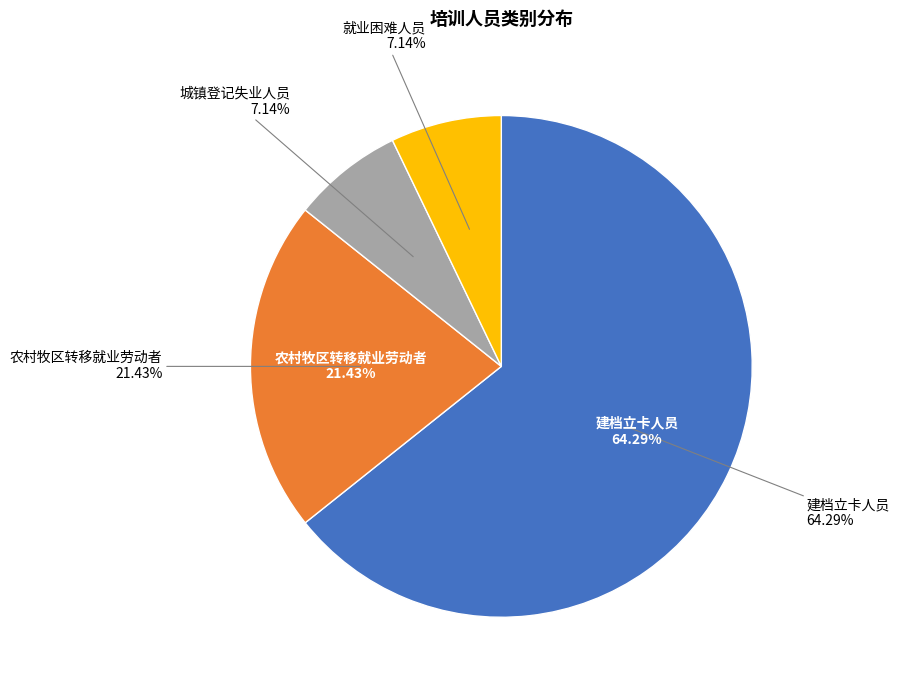

Combined, what portion of the pie is 城镇登记失业人员 and 建档立卡人员?

71.4%